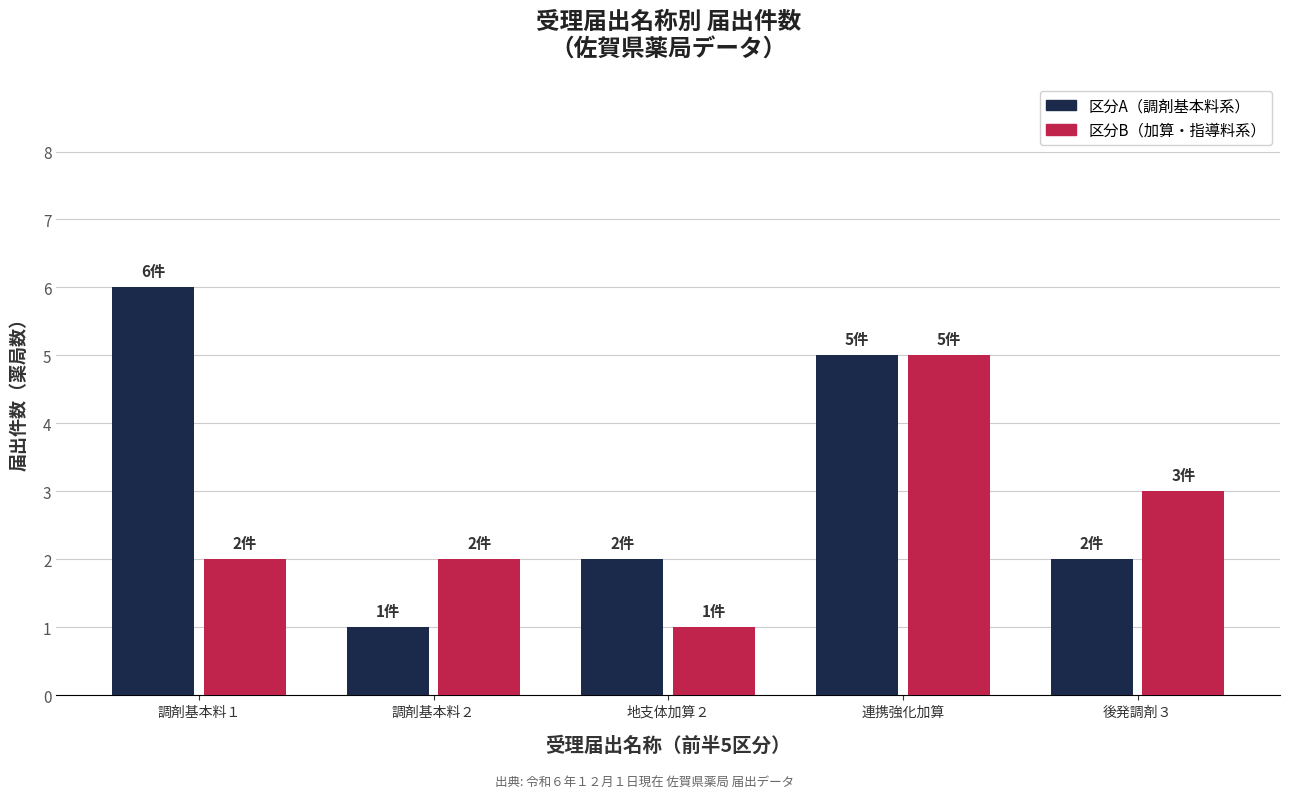

List the series in order of their overall mean, lowest first.

区分B（加算・指導料系）, 区分A（調剤基本料系）